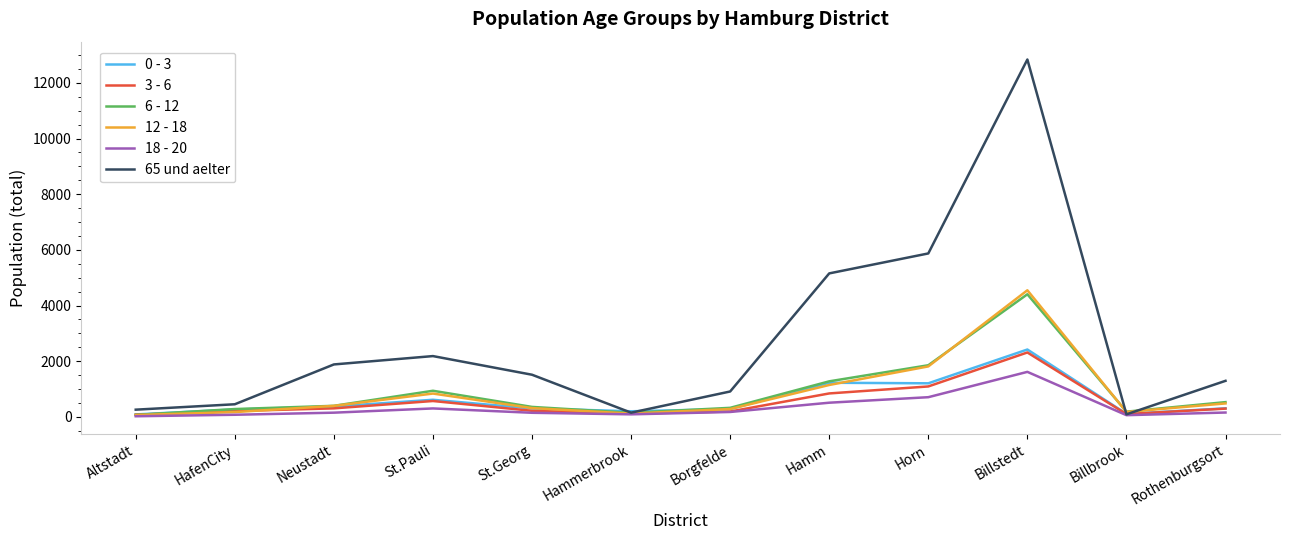

Which series has the widest spread of values?

65 und aelter